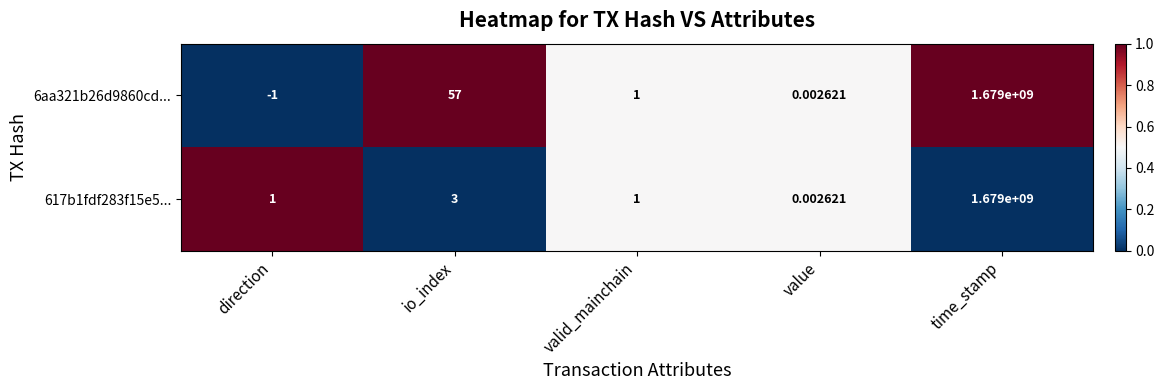

Which label corresponds to the smallest value in the chart?

direction